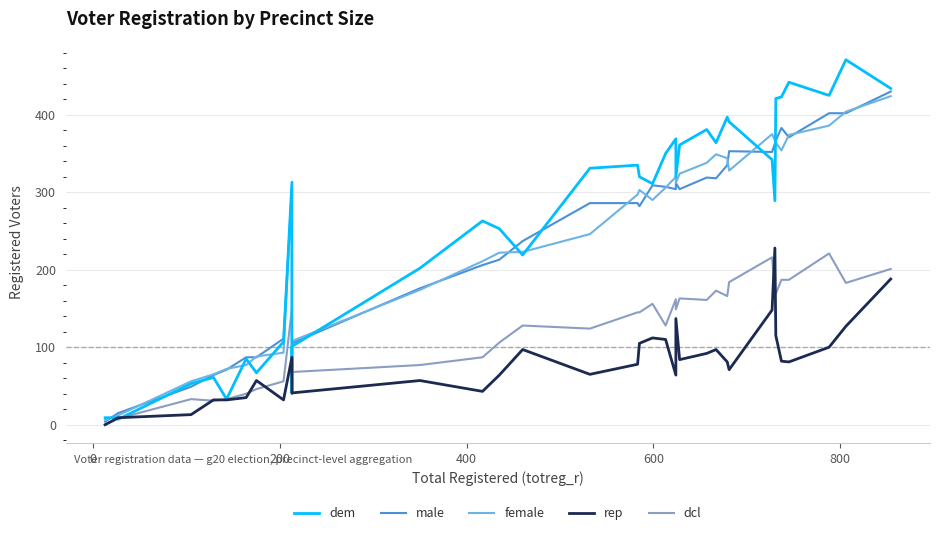

What is the difference between the second highest and minimum values in the dcl series?

216